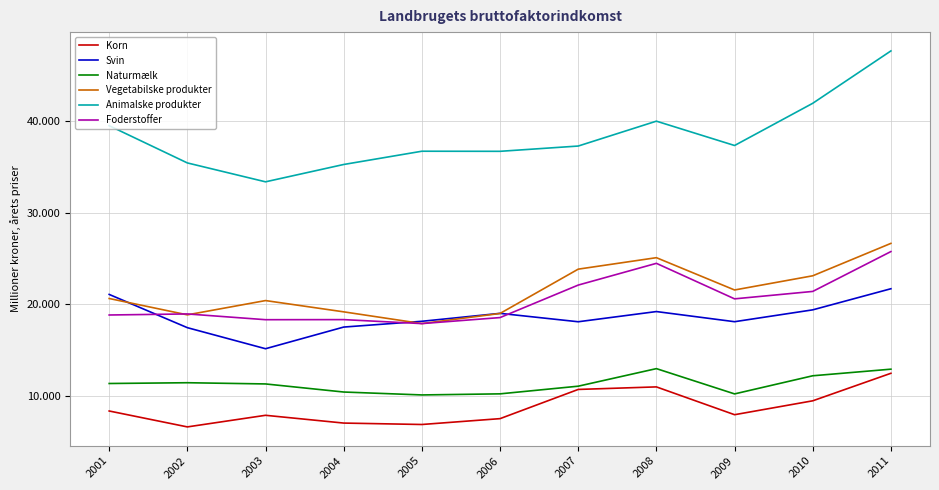

At how many categories does at least one series exceed 19190?

11